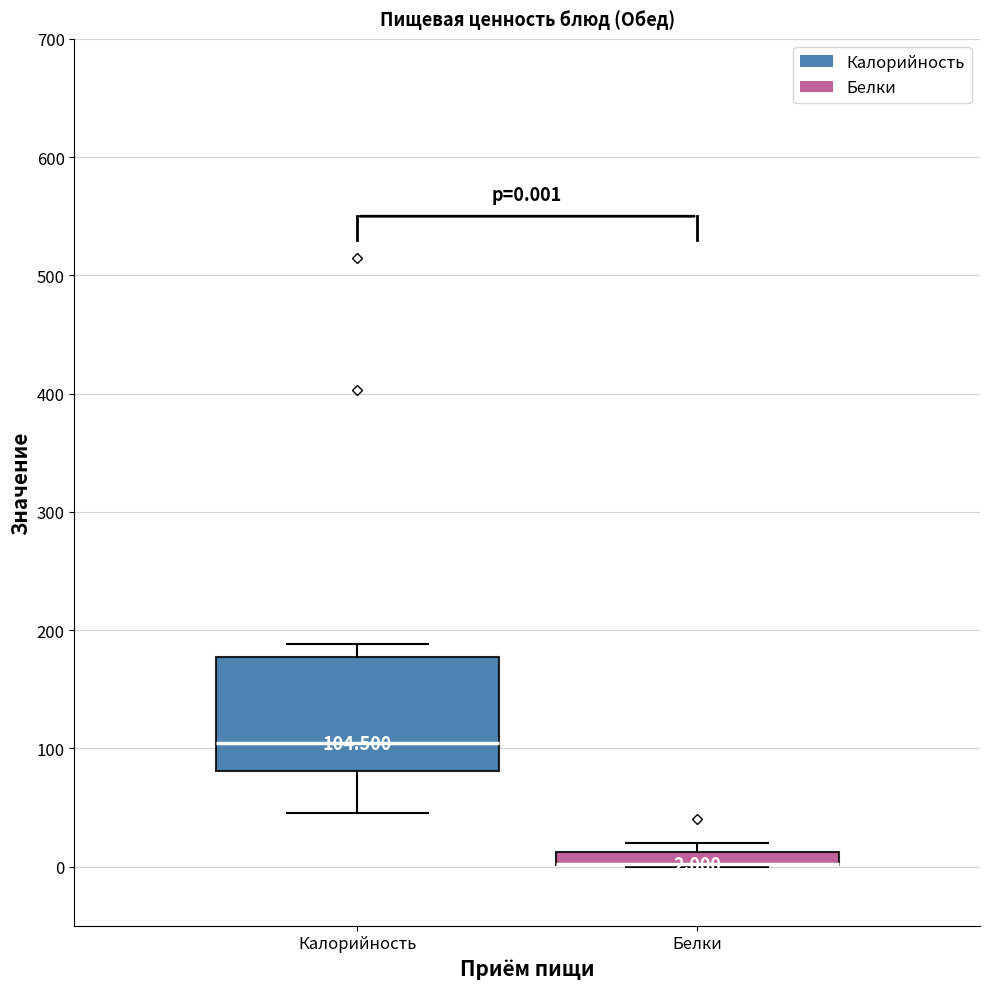

Which box is the tallest, from its lower edge to its upper edge?

Калорийность